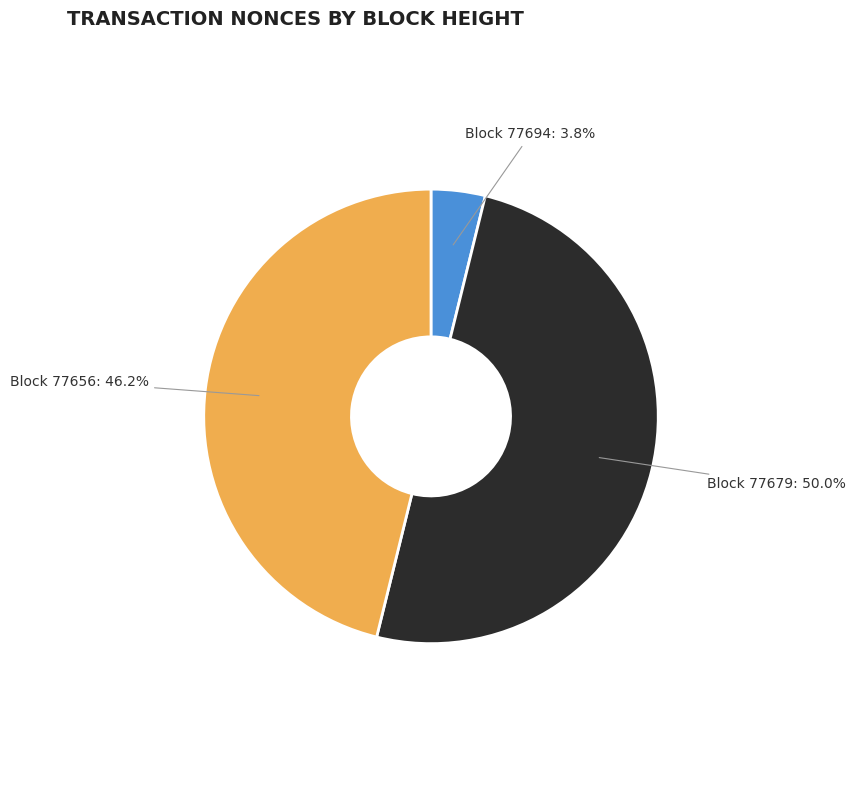

To the nearest percent, what is the average slice percentage?

33%